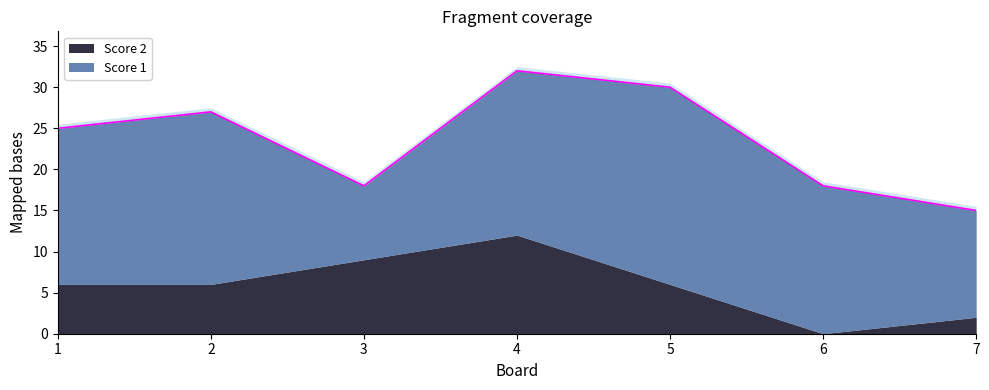

At how many categories does at least one series exceed 12?

6